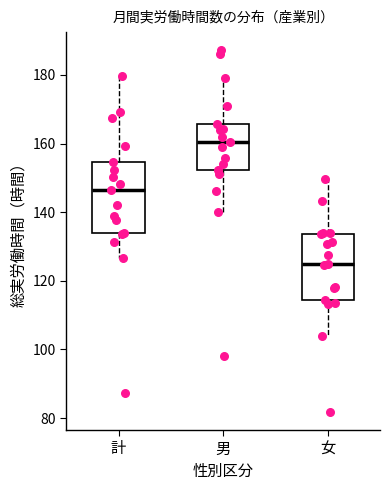

Which box's median line is the highest?

男